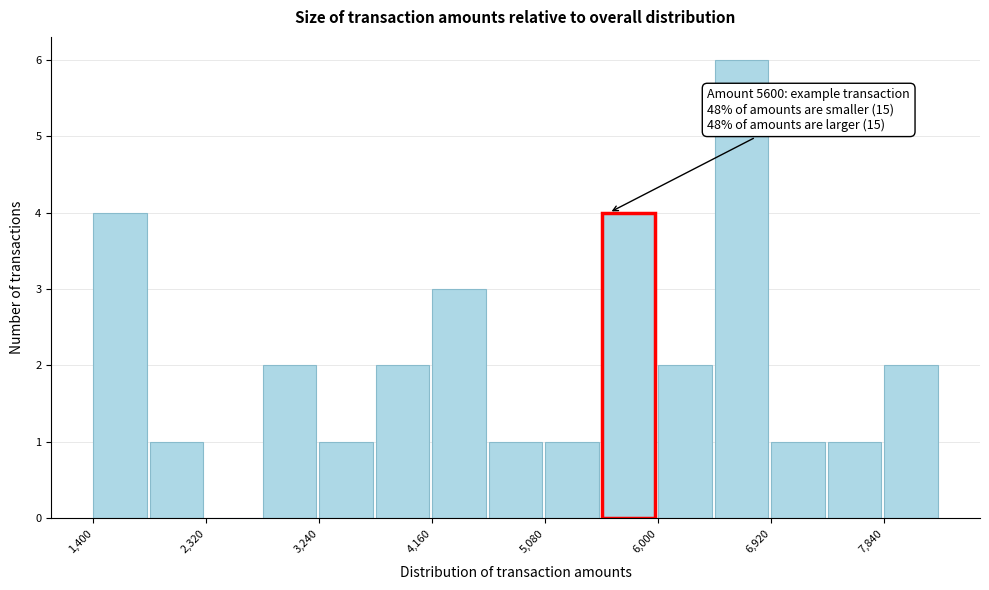

Which range on the x-axis has the tallest bar?

6460 to 6920